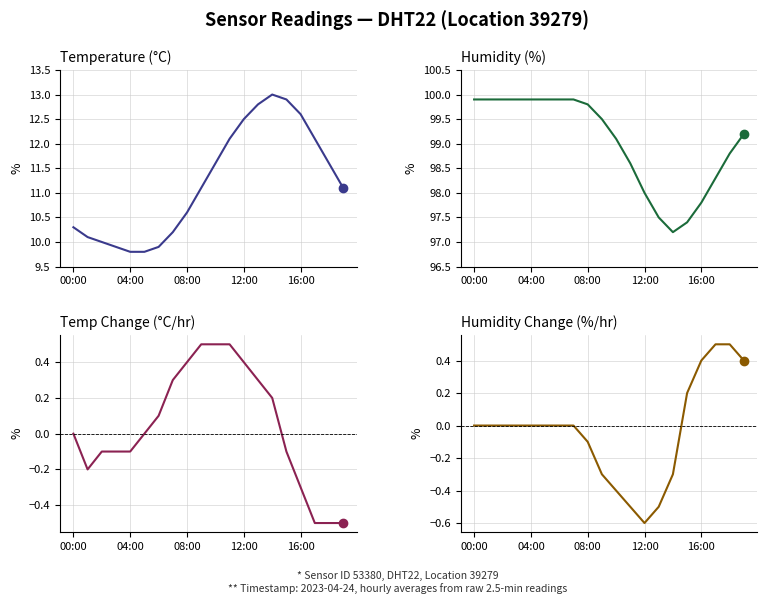

What is the maximum value shown in the chart?

99.9